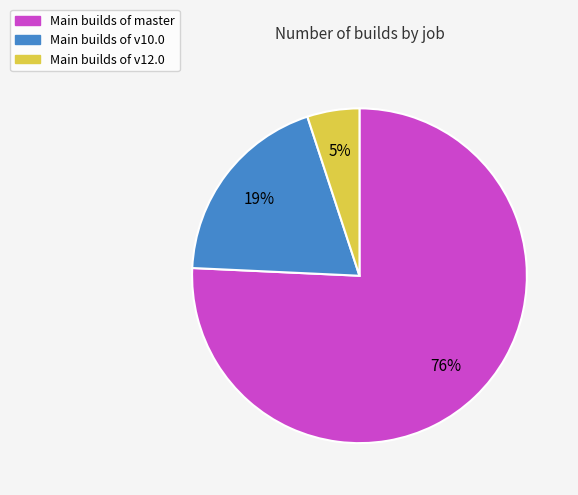

Combined, do Main builds of master and Main builds of v10.0 account for over 50%?

Yes